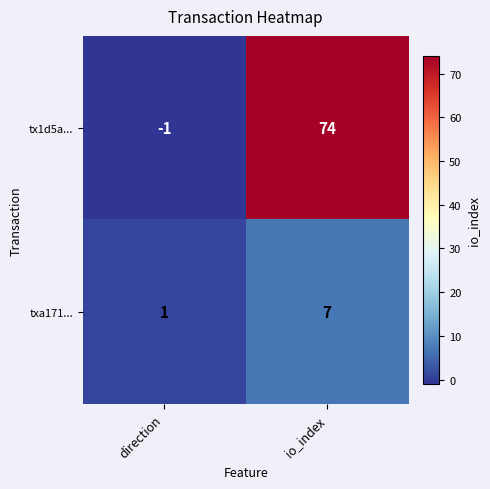

True or false: tx1d5a... has a value of 0 at direction.

False